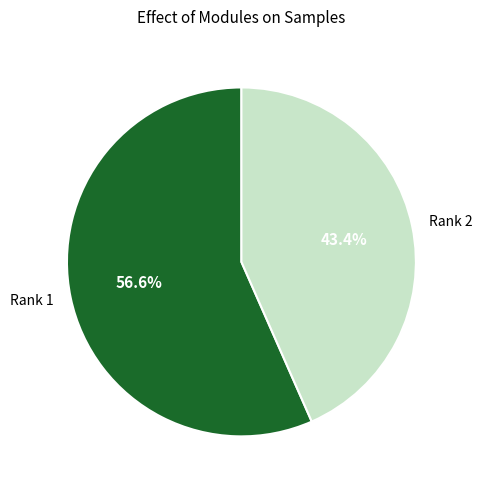

Rank the categories by value from lowest to highest.

Rank 2, Rank 1